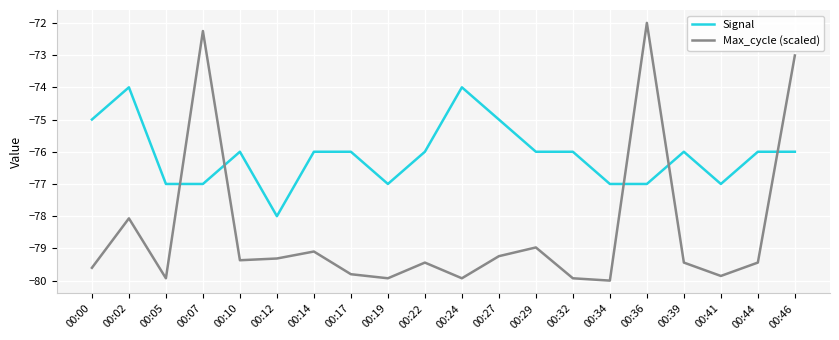

Where is Signal nearest to the value -76?

00:10